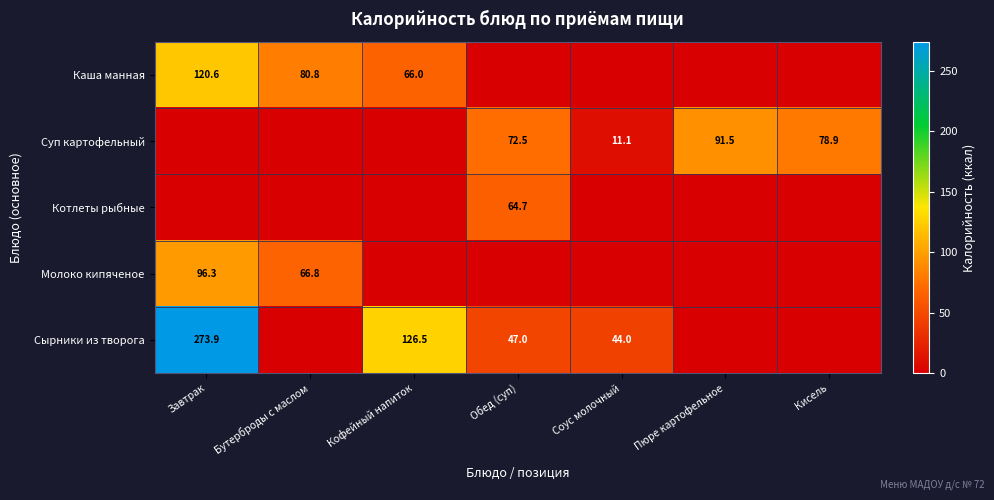

Is the value of Суп картофельный at Кисель greater than the value of Сырники из творога at Обед (суп)?

Yes